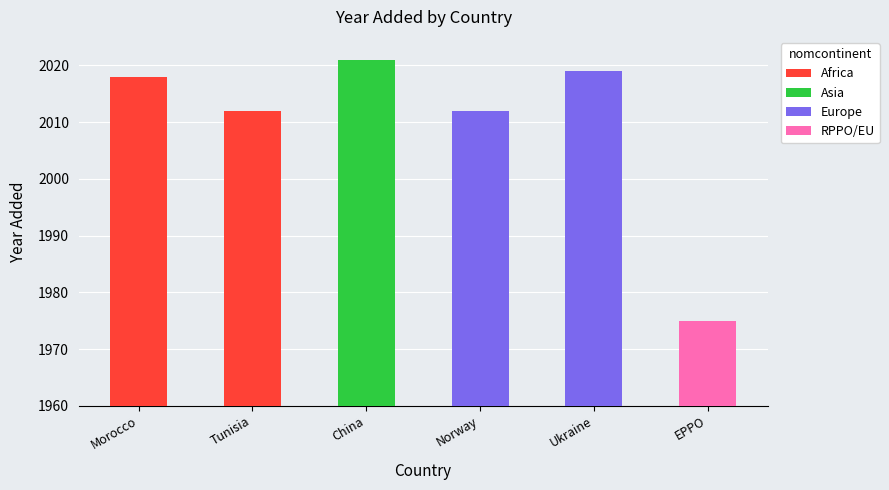

Which category has the highest value across all series?

China